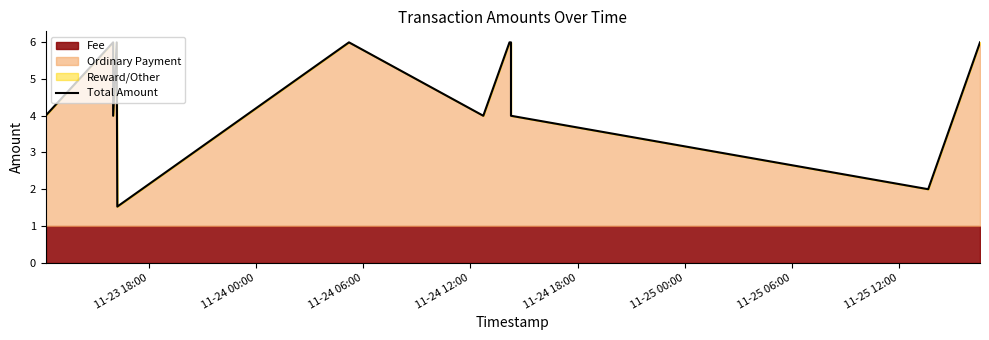

How many points are higher than both their immediate neighbors (excluding endpoints)?

3